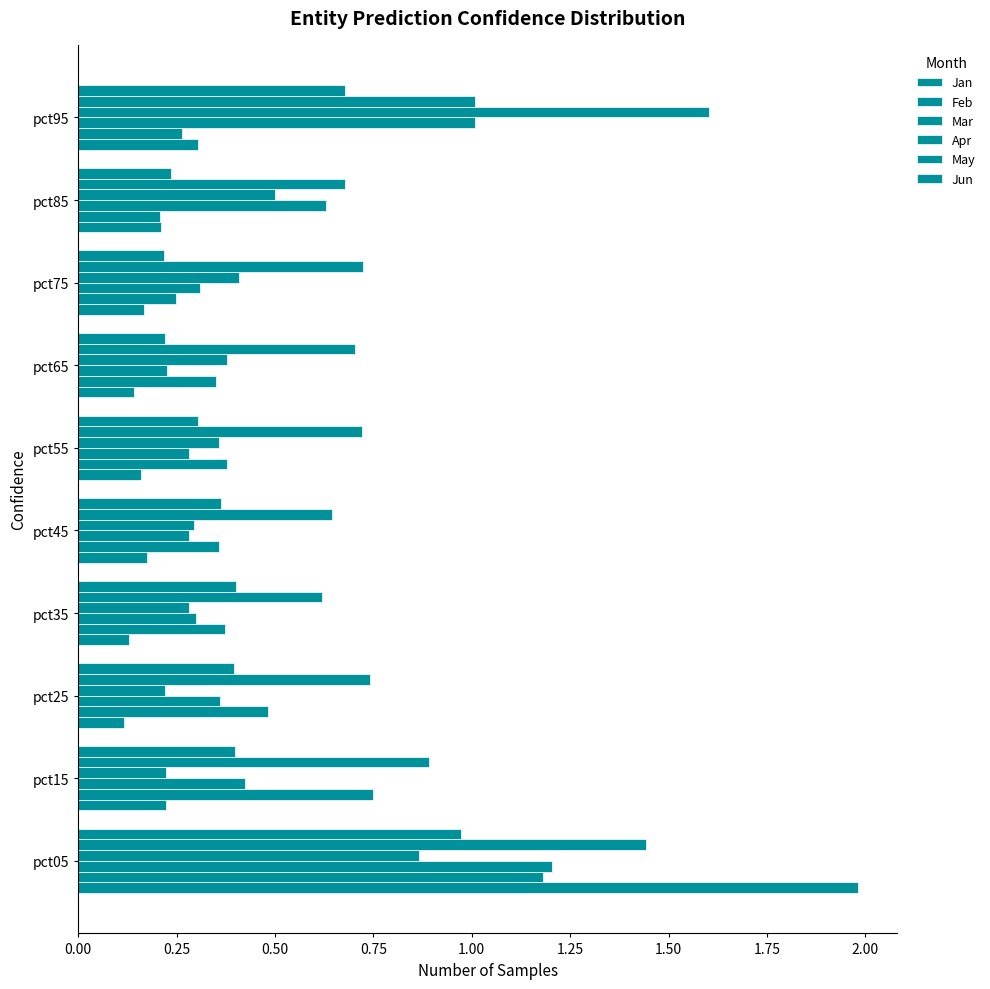

How many data points does each series have?

10